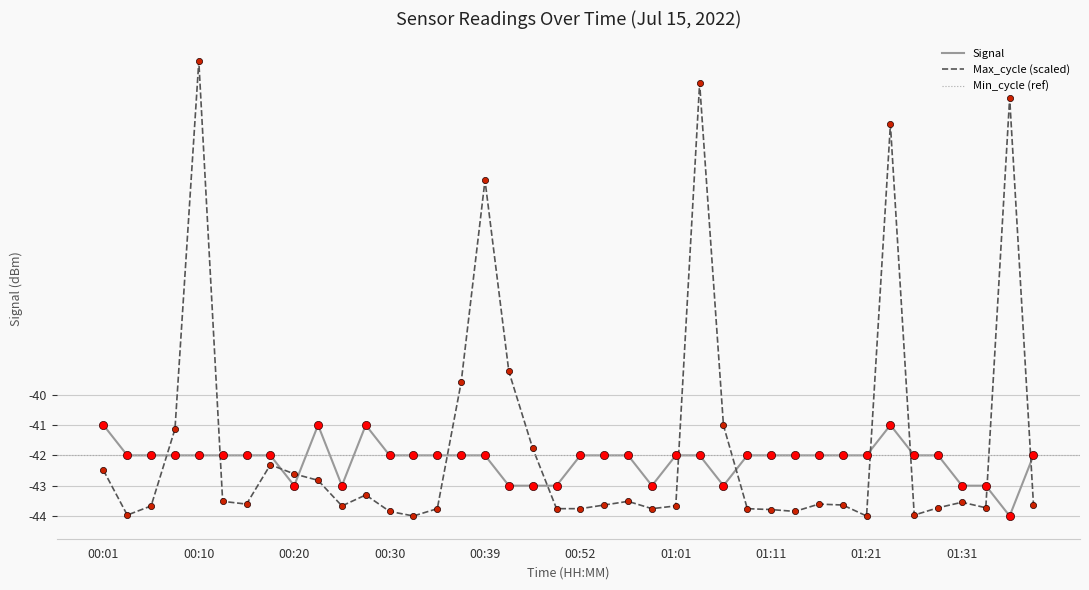

Which series has the largest total across all categories?

Max_cycle